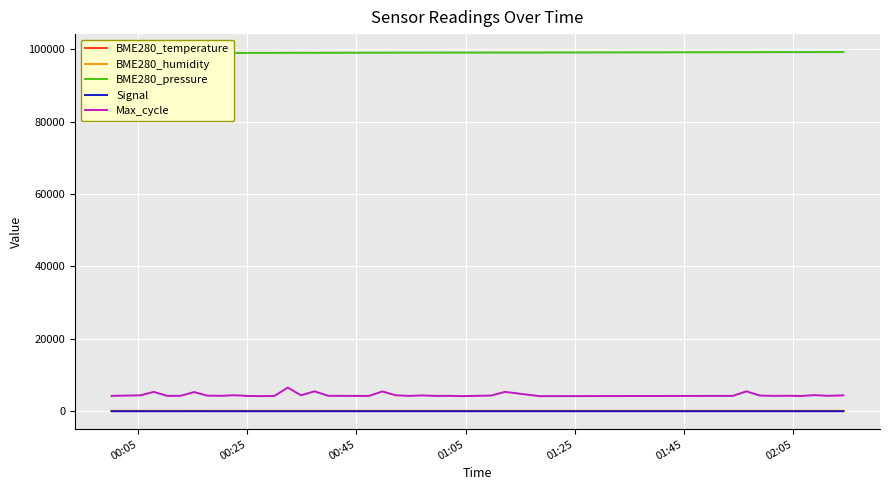

What is the average value of the BME280_humidity series?

45.6